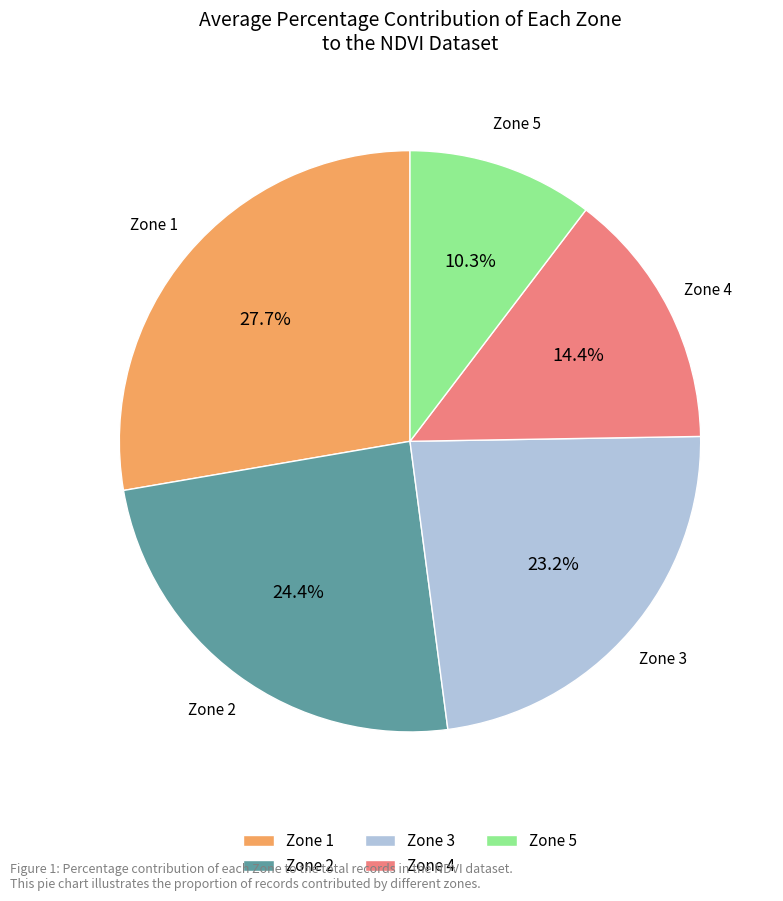

Does Zone 2 represent more than half of the total?

No